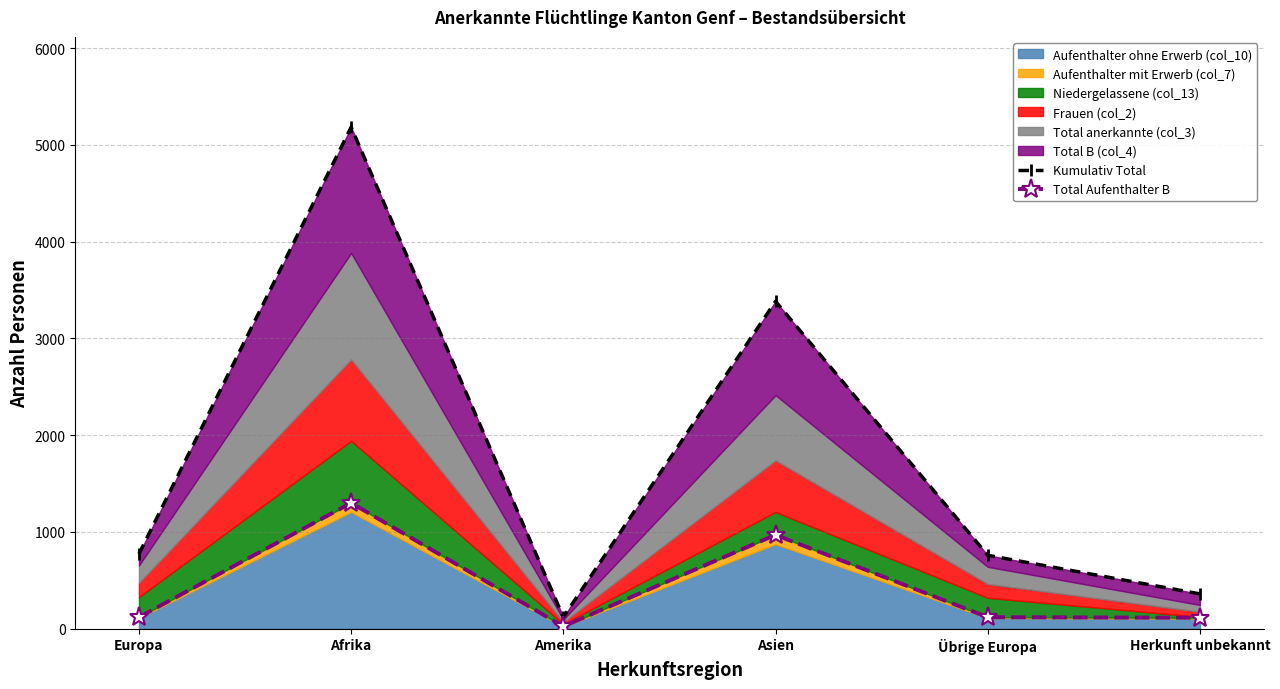

The value of Kumulativ Total at Herkunft unbekannt is 360. True or false?

True